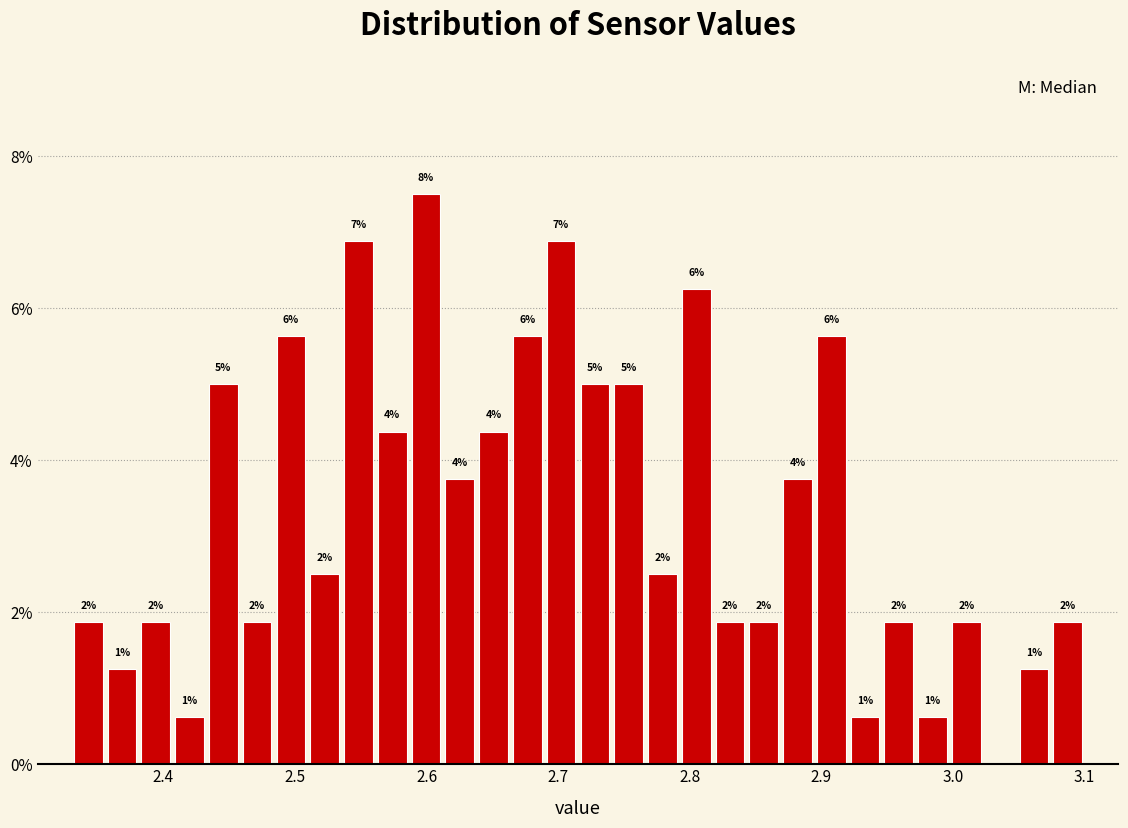

Around what value on the x-axis is the tallest bar? Give the approximate position of its centre, as read against the axis.

2.60